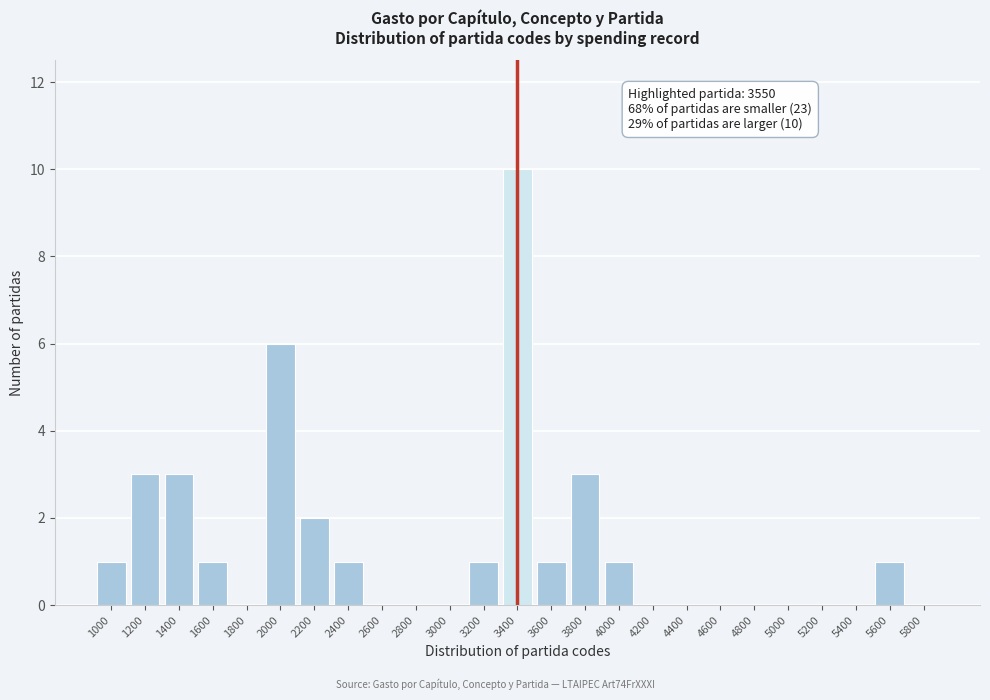

Reading right to left, transcribe all the data shown in this chart.

5800=0	5600=1	5400=0	5200=0	5000=0	4800=0	4600=0	4400=0	4200=0	4000=1	3800=3	3600=1	3400=10	3200=1	3000=0	2800=0	2600=0	2400=1	2200=2	2000=6	1800=0	1600=1	1400=3	1200=3	1000=1